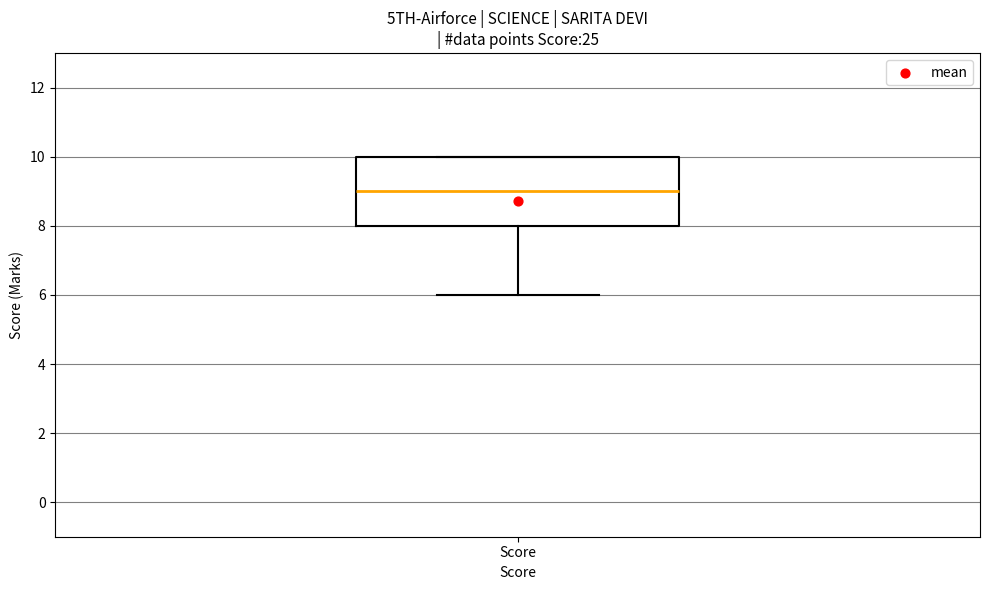

Where is the lower edge of the box for Score on the y-axis? The values are not printed on the chart, so give them approximately, as read against the axis.

8